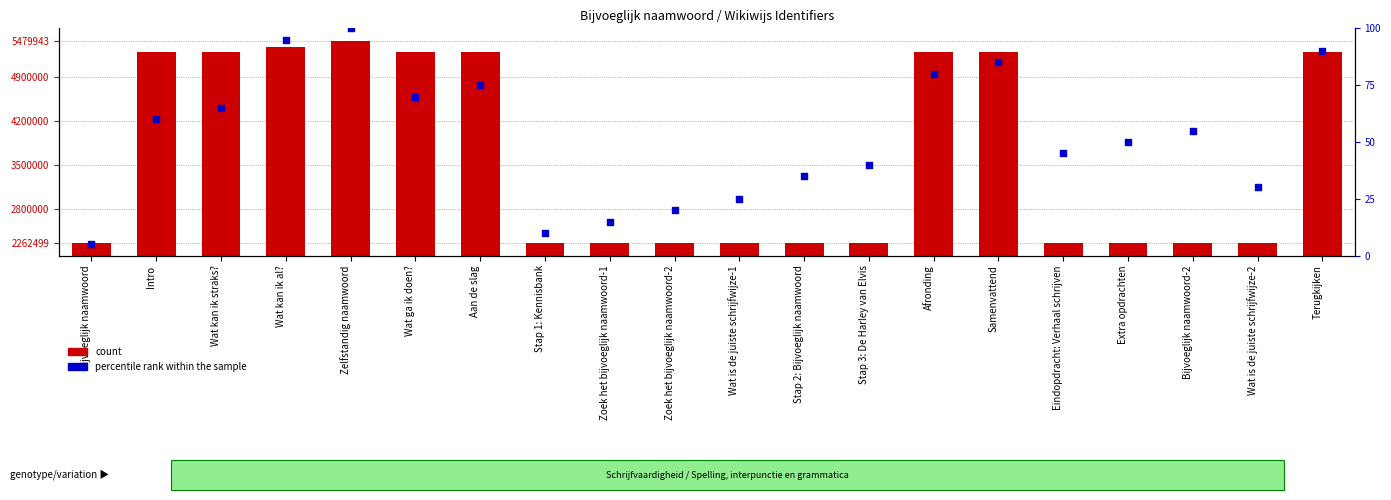

What is the total value across all series at Extra opdrachten?

2262570.0